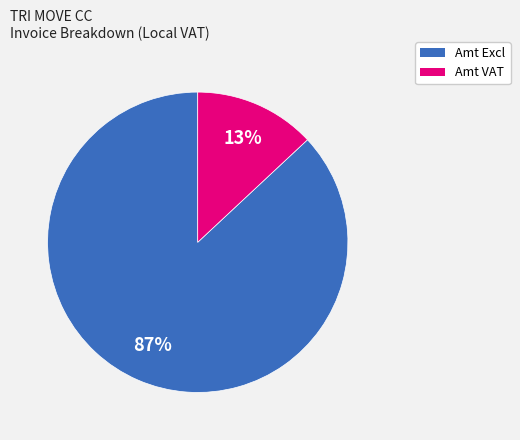

What is the largest slice in the pie chart?

Amt Excl